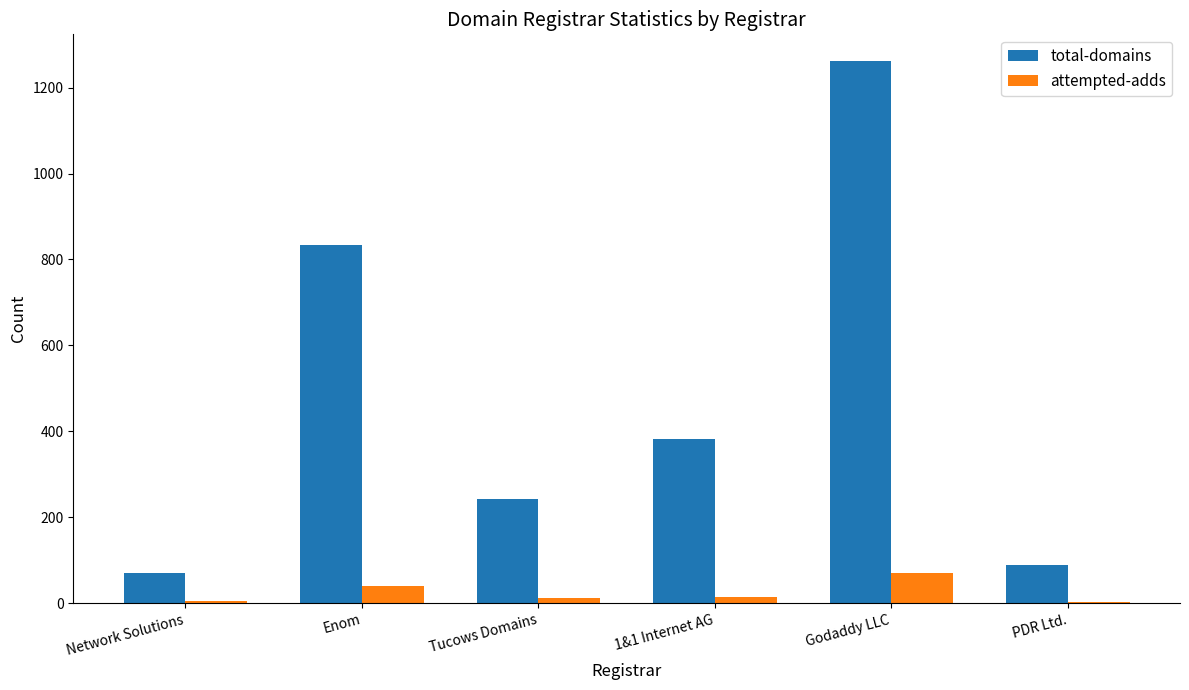

What is the sum of all attempted-adds values?

142